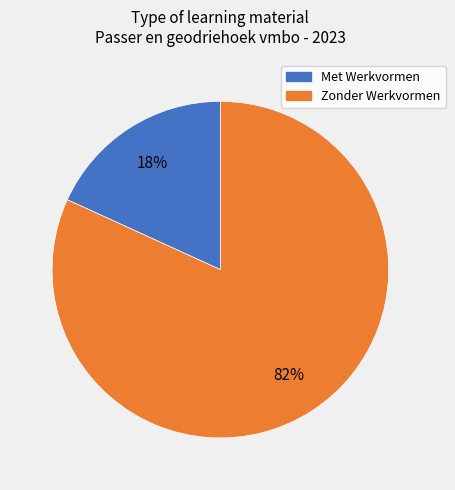

Count the number of slices in the pie.

2